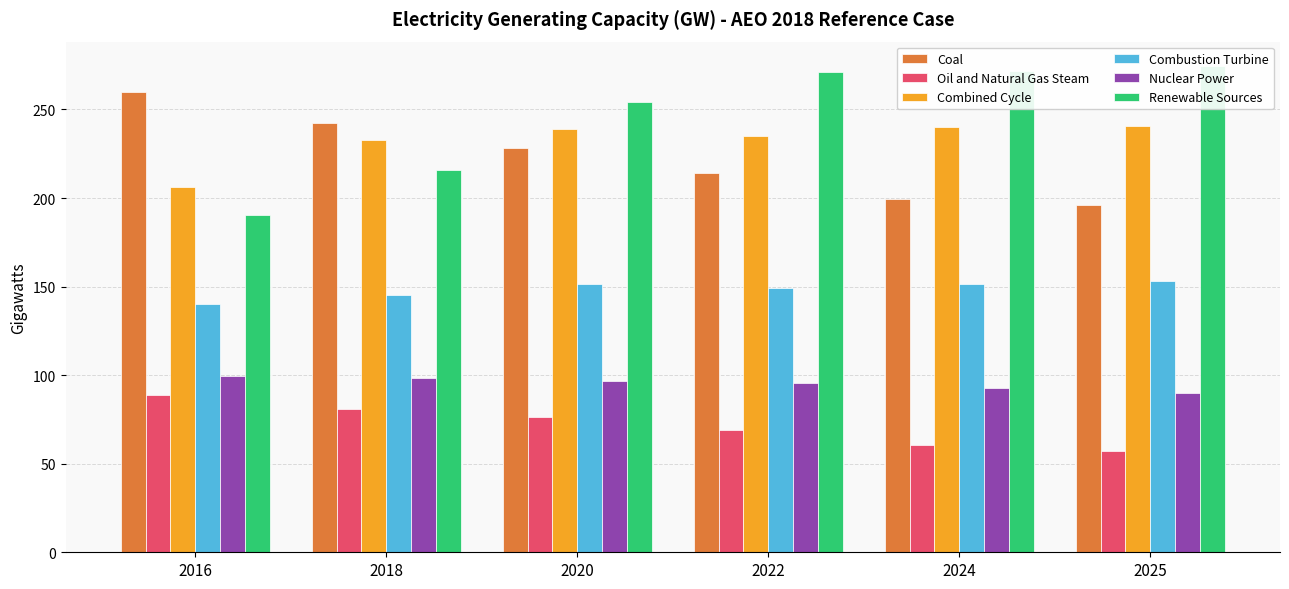

How many data points does each series have?

6